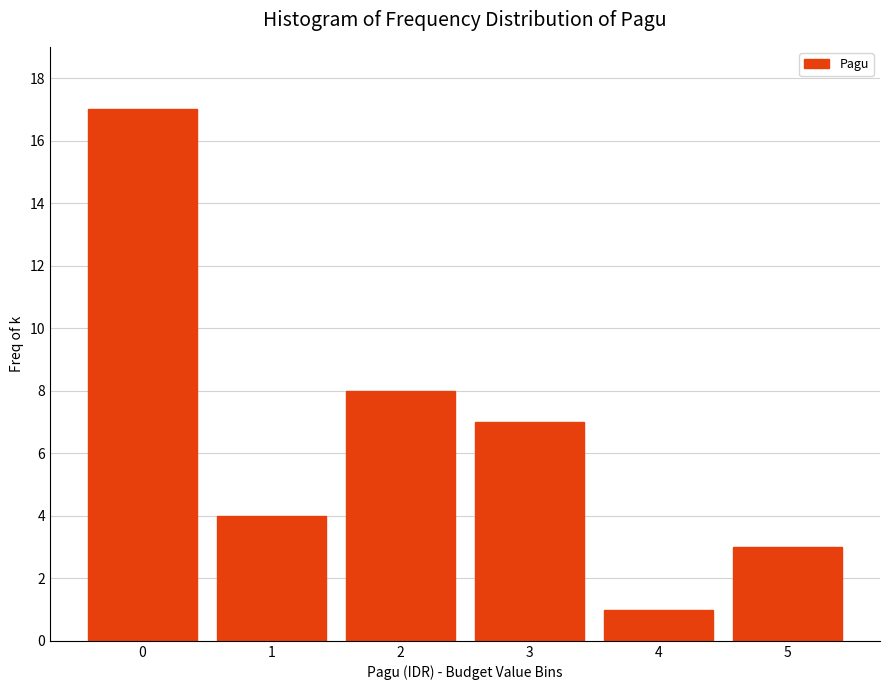

Reading left to right, what are all the values shown in this chart?

17	4	8	7	1	3